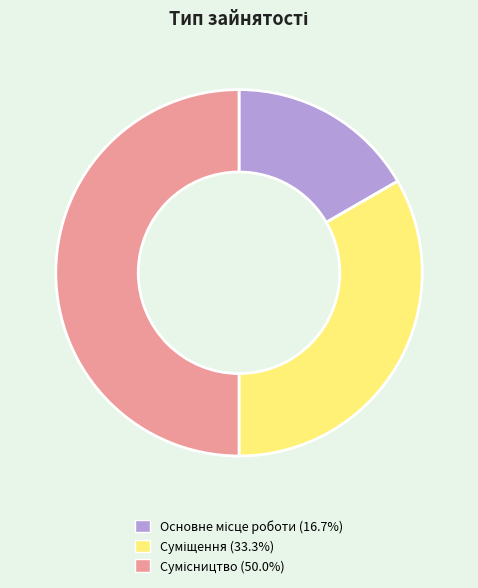

How much of the chart is everything except Суміщення?

66.7%